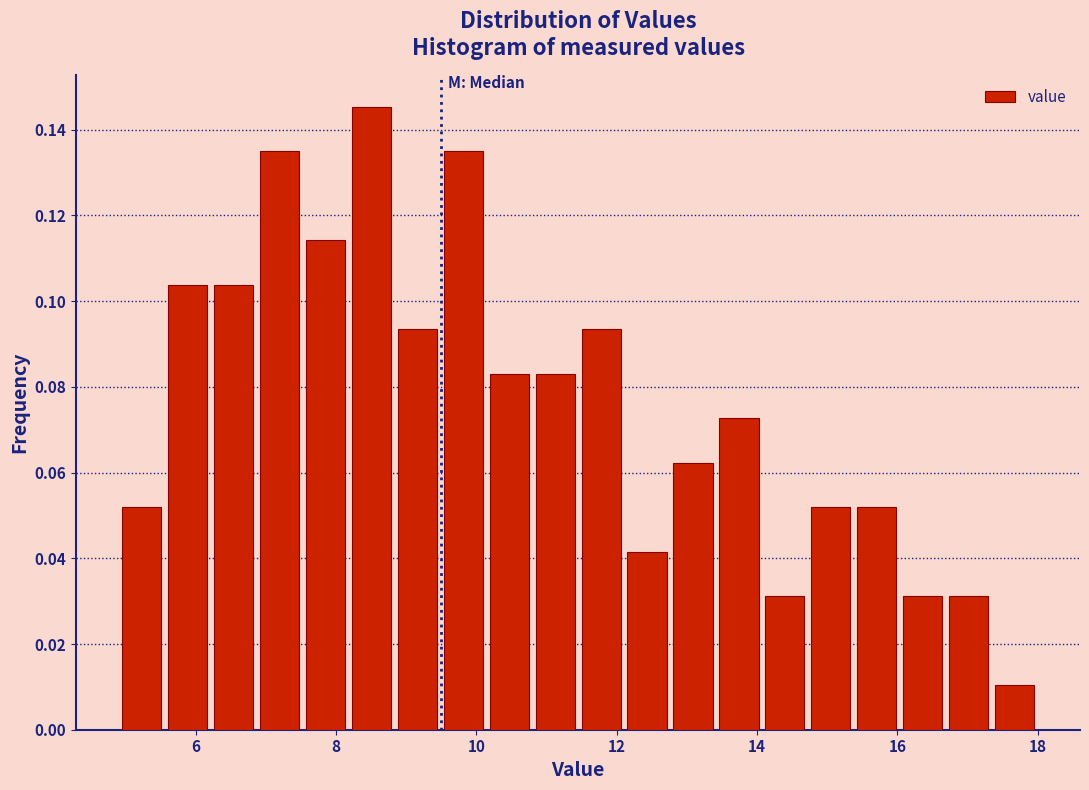

Read against the x-axis, roughly where is the centre of the tallest bar?

8.6